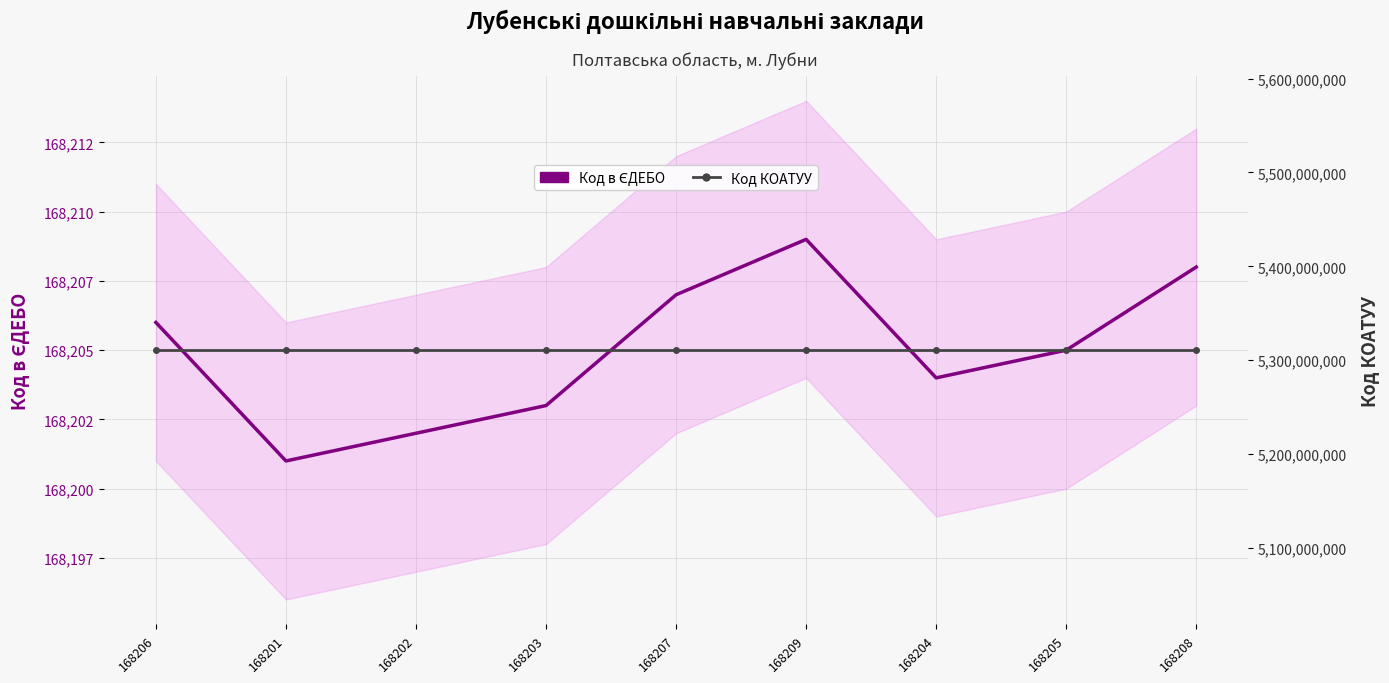

List the series in order of their peak value, highest first.

Код КОАТУУ, Код в ЄДЕБО